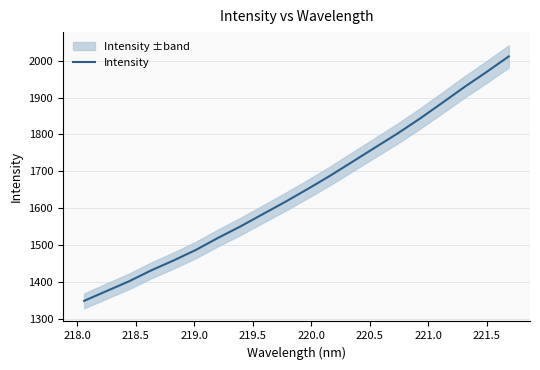

What is the minimum value for Intensity?

1349.0